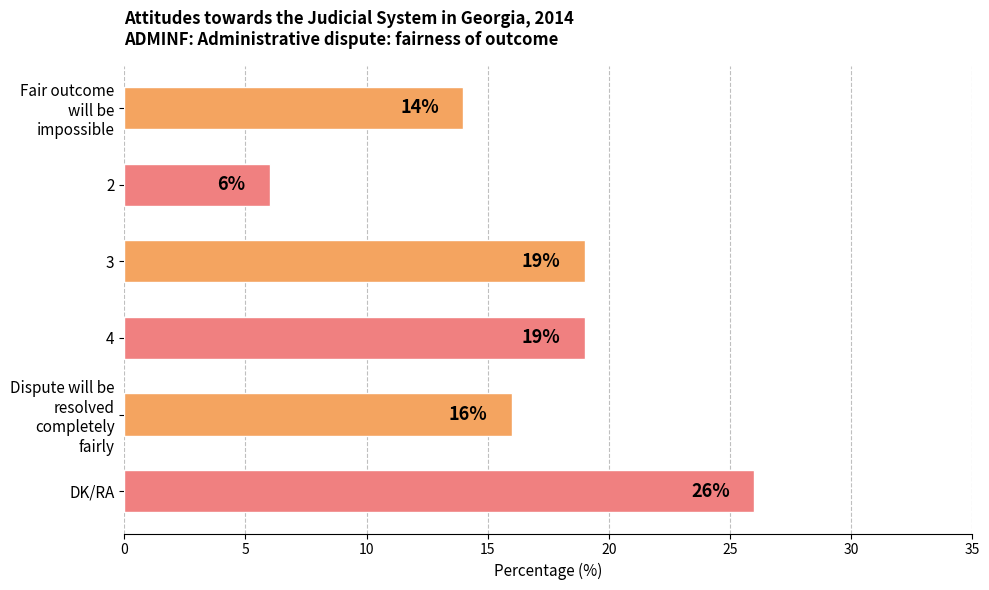

What is the sum of all values?

100